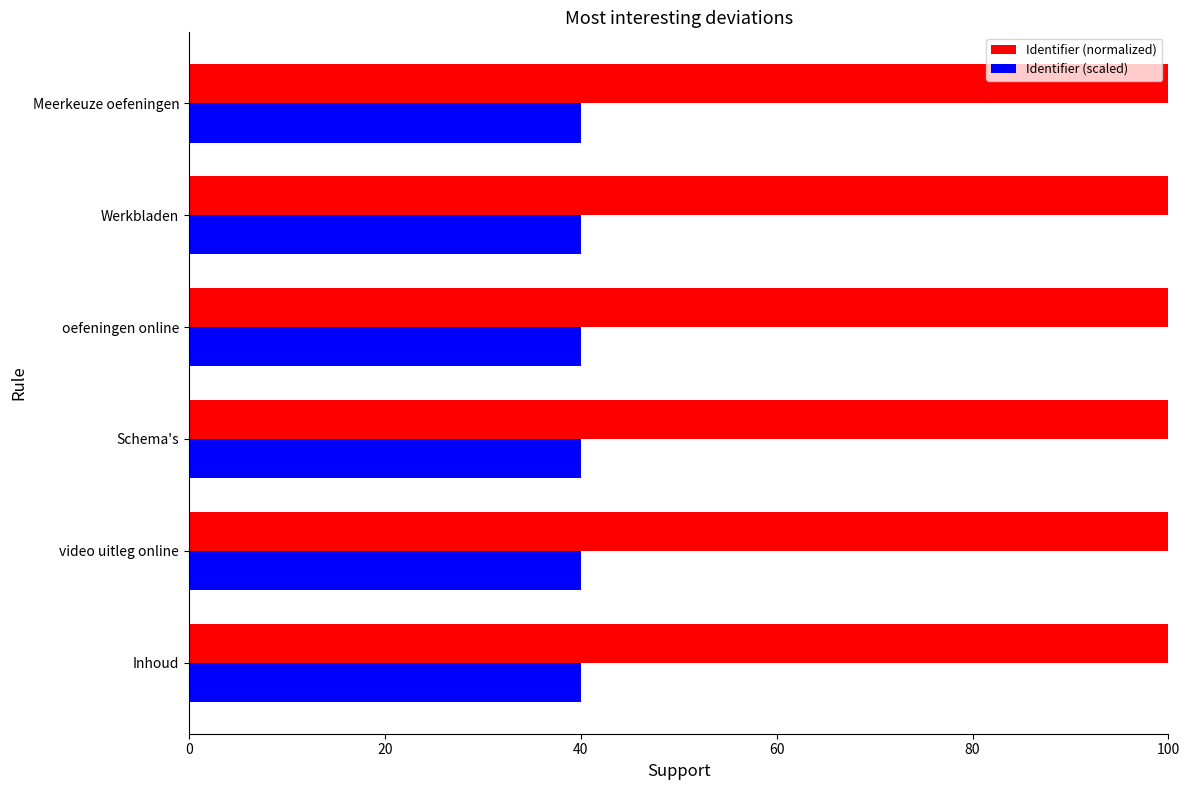

True or false: Identifier (normalized) has a value of 158.1 at Meerkeuze oefeningen.

False